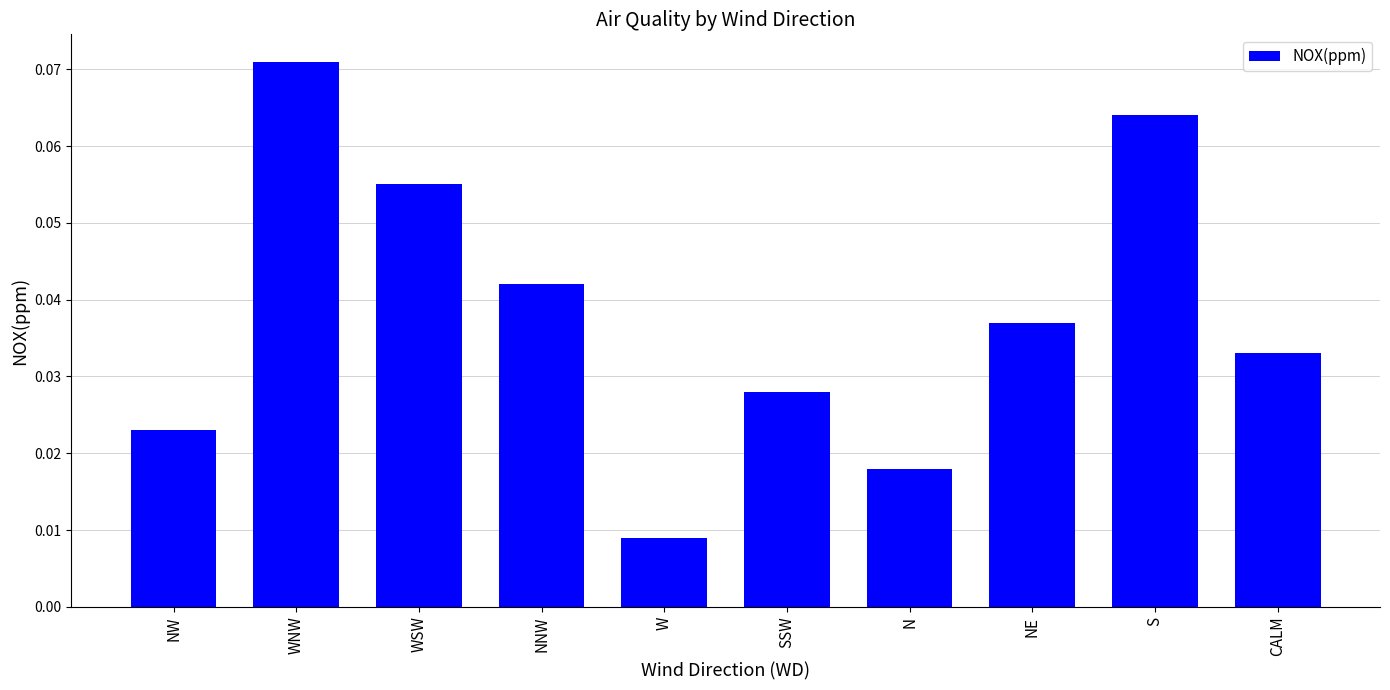

List the labels in order of value, smallest first.

W, N, NW, SSW, CALM, NE, NNW, WSW, S, WNW